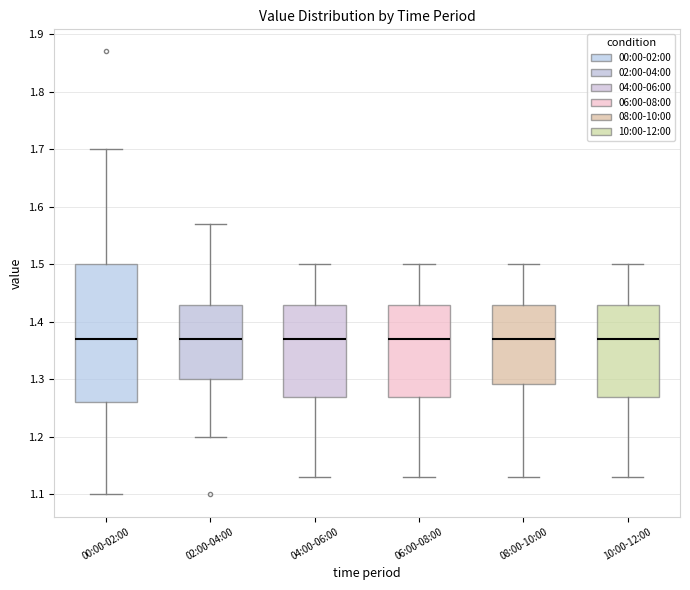

Where does the upper whisker of the box for 08:00-10:00 end on the y-axis? The values are not printed on the chart, so give them approximately, as read against the axis.

1.50